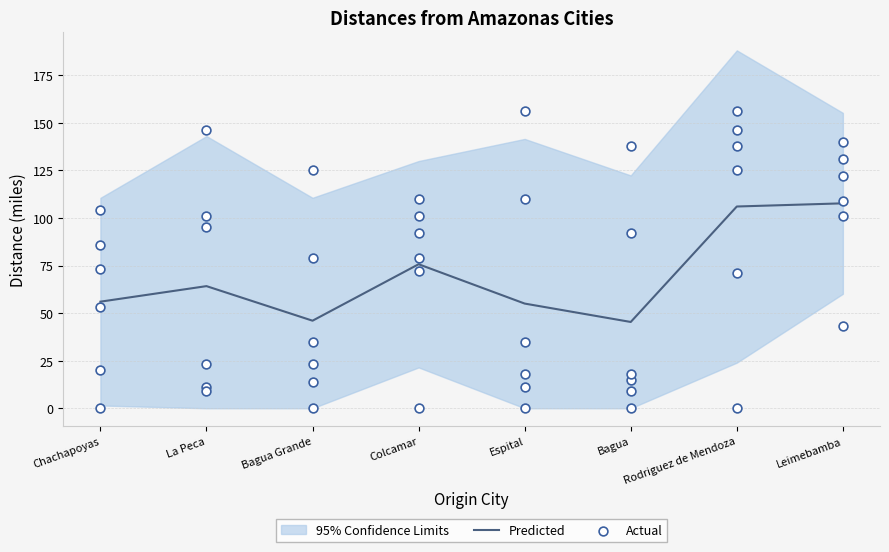

At which category is the sum across all series the highest?

Rodriguez de Mendoza